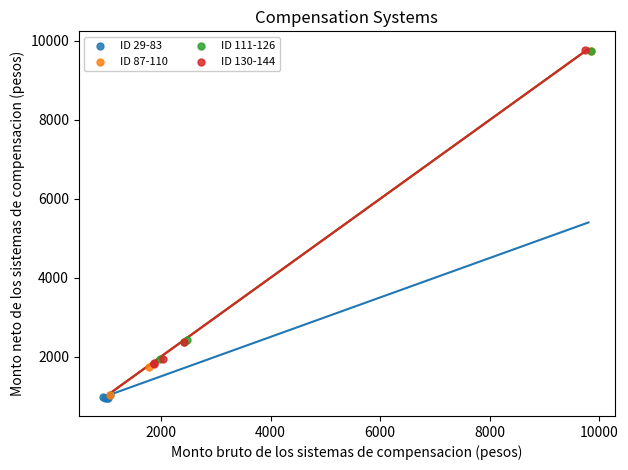

Which series has the largest Y range (max minus min)?

ID 87-110